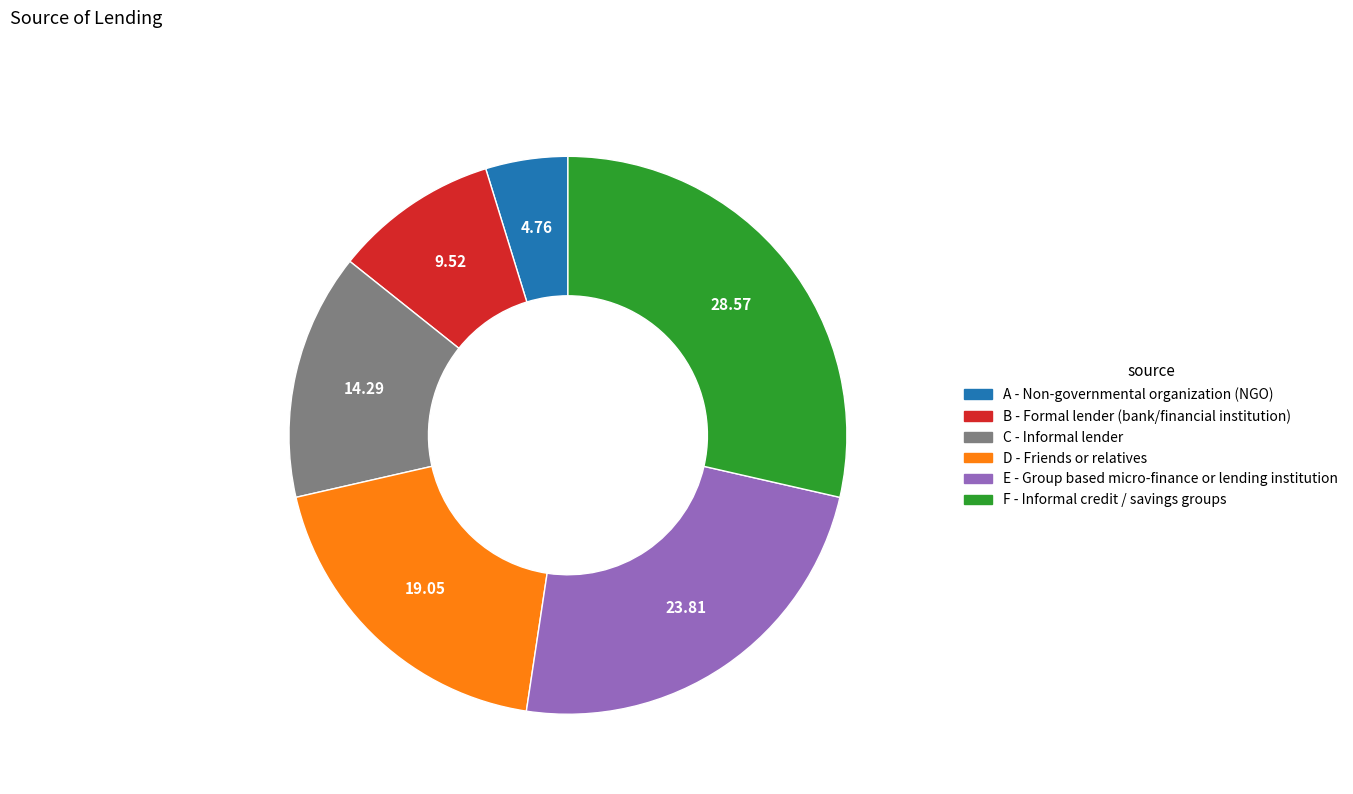

Approximately how many times larger is the value at A compared to F?

0.2